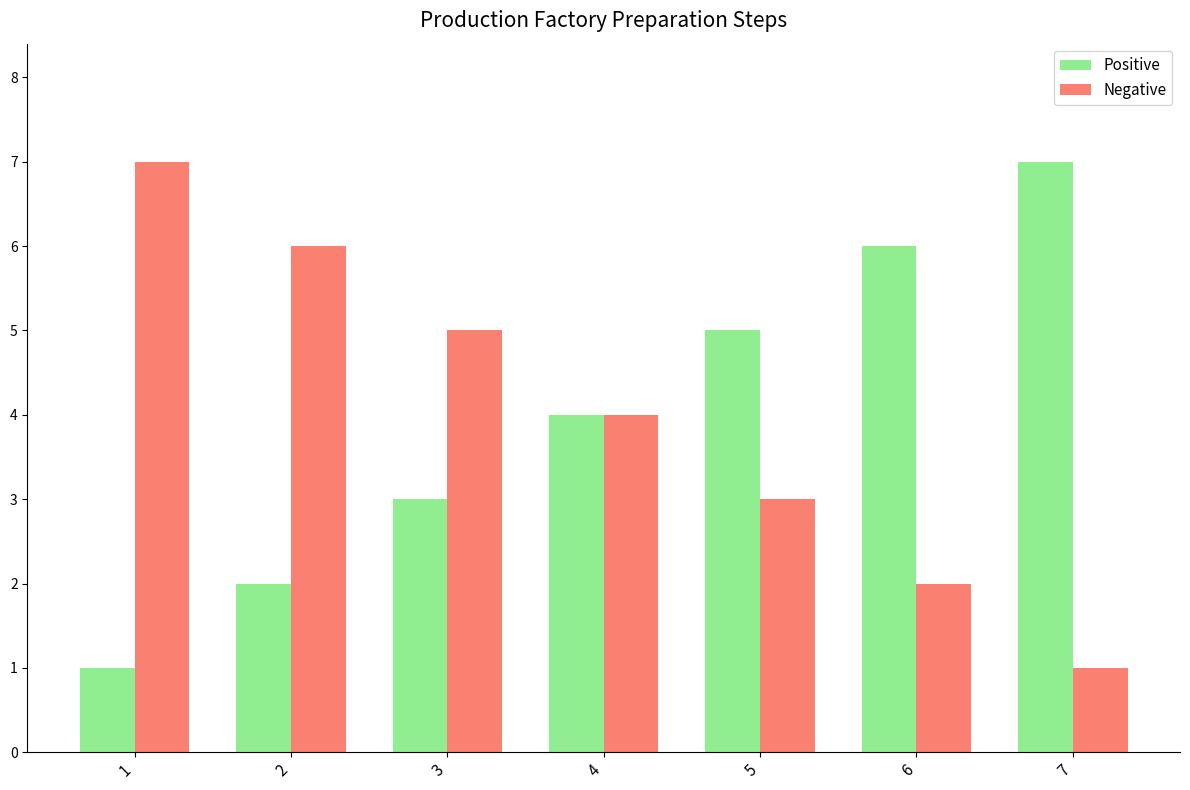

Where is Negative nearest to the value 4?

4